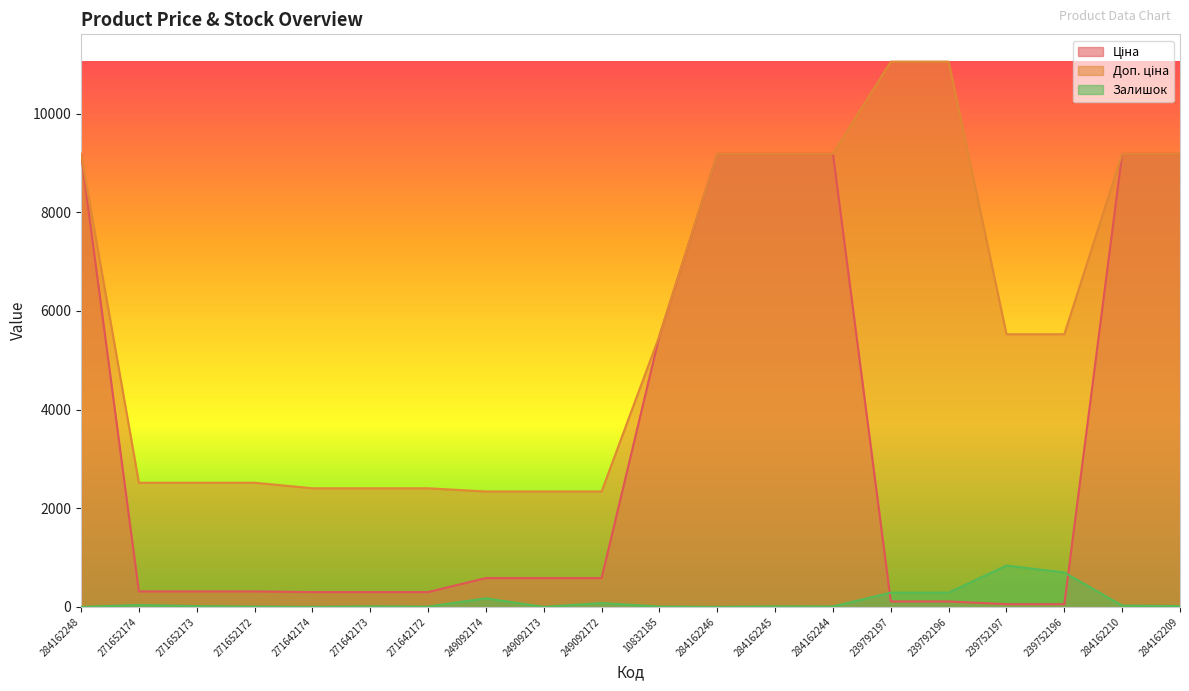

After their last crossing, which series has the higher values: Залишок or Ціна?

Ціна